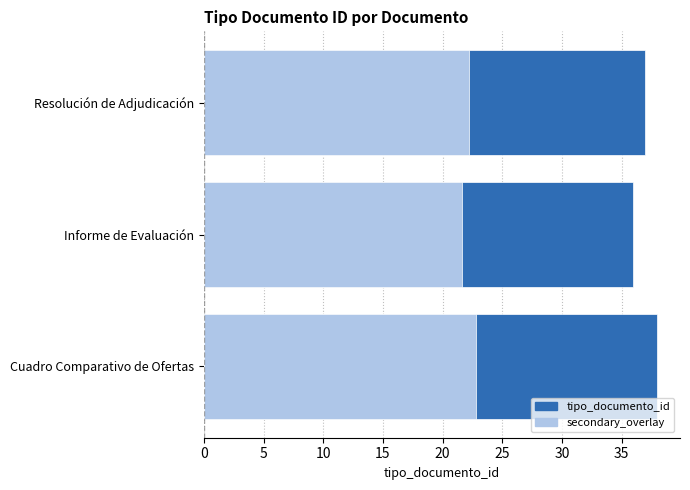

What is the lowest value of the secondary_overlay series?

21.6